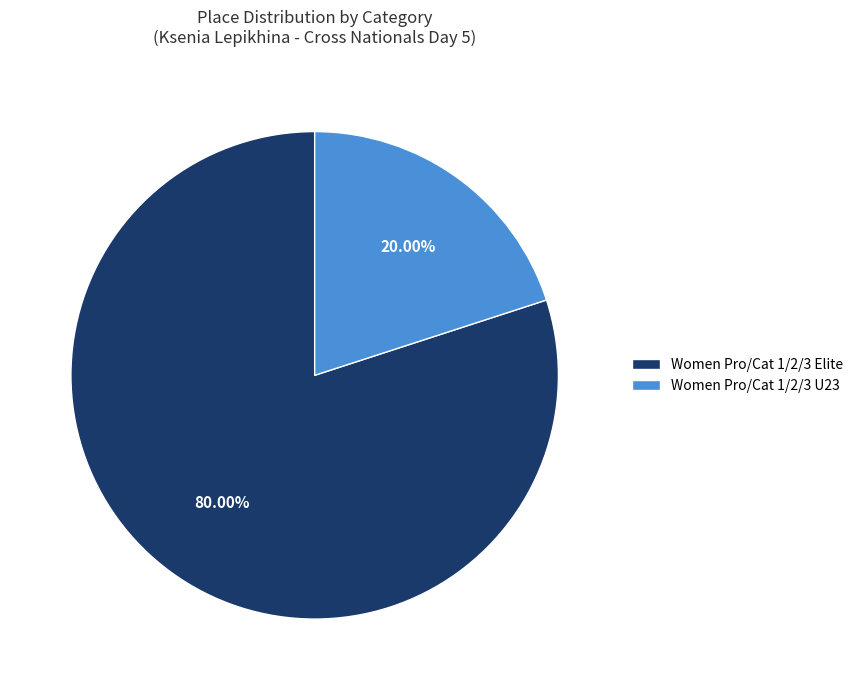

Rank the categories by value from highest to lowest.

Women Pro/Cat 1/2/3 Elite, Women Pro/Cat 1/2/3 U23